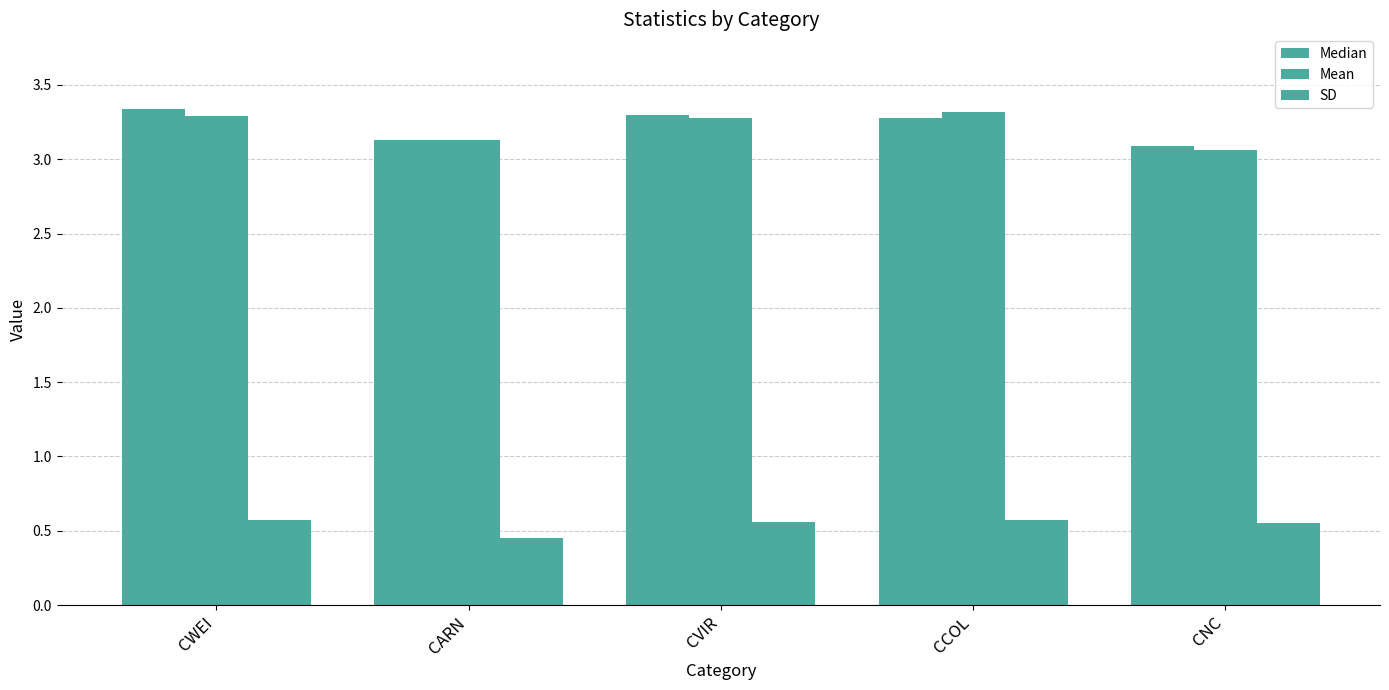

Does the chart contain stacked bars?

No